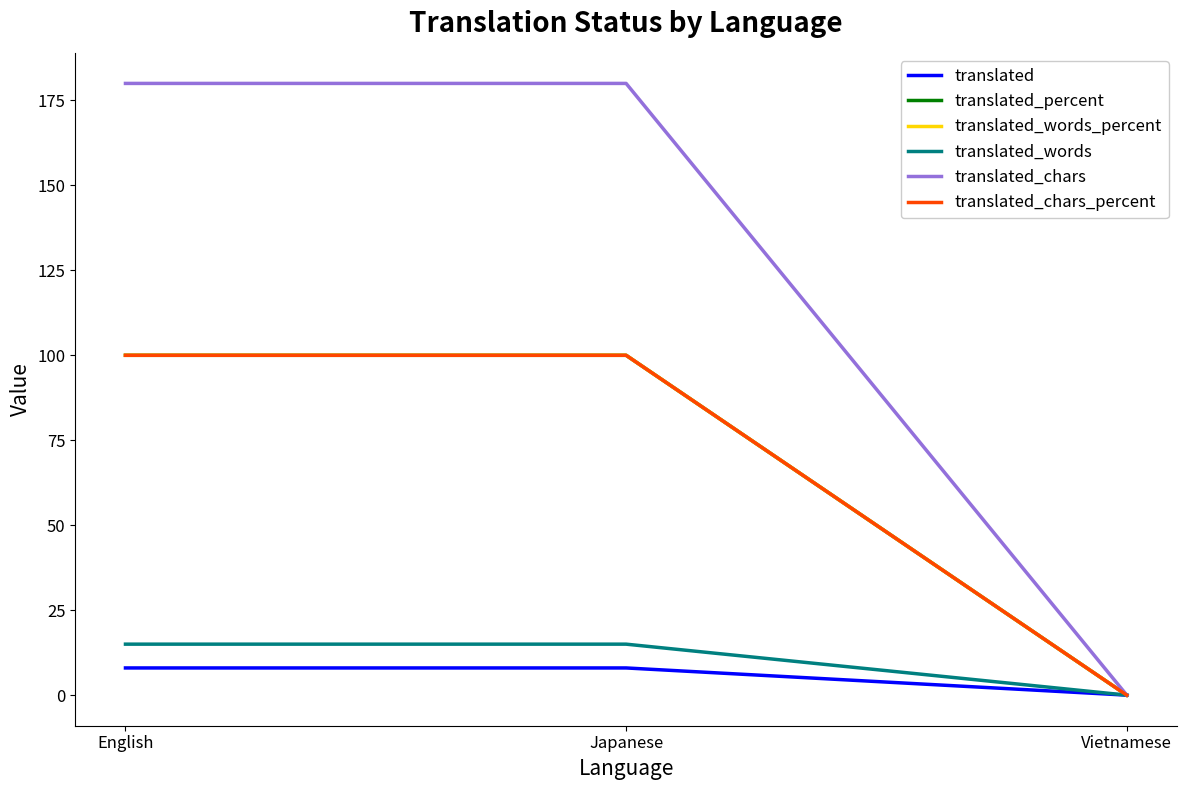

What is the difference between the second highest and minimum values in the translated_words series?

15